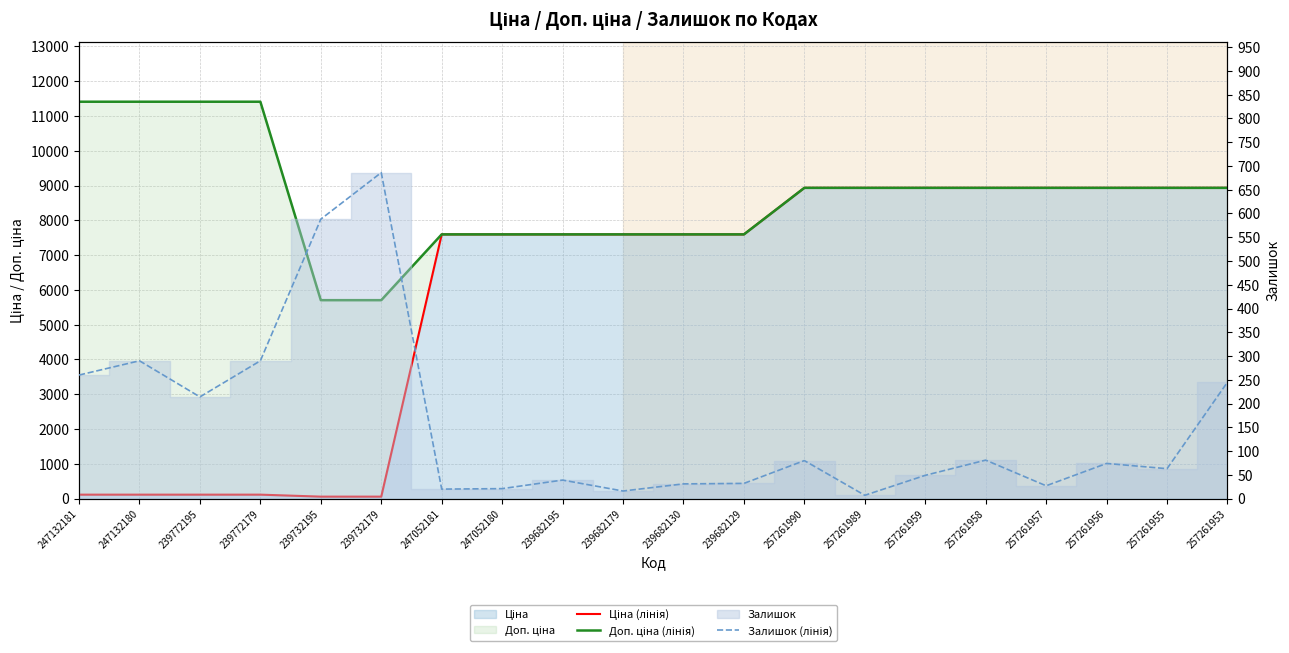

What is the difference between the Залишок (лінія) values at 239682129 and 239682179?

16.0